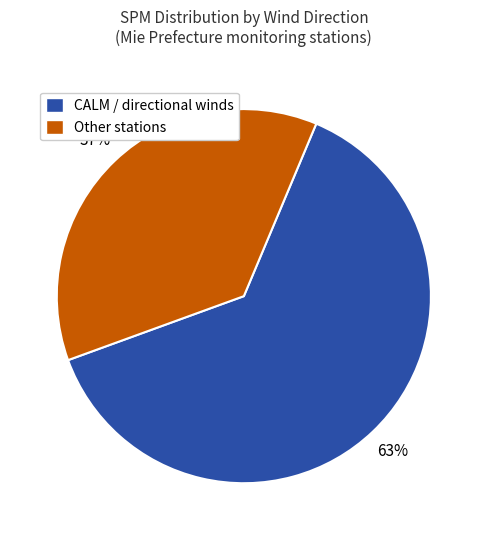

To the nearest percent, what is the difference between the largest and smallest slice percentages?

26%